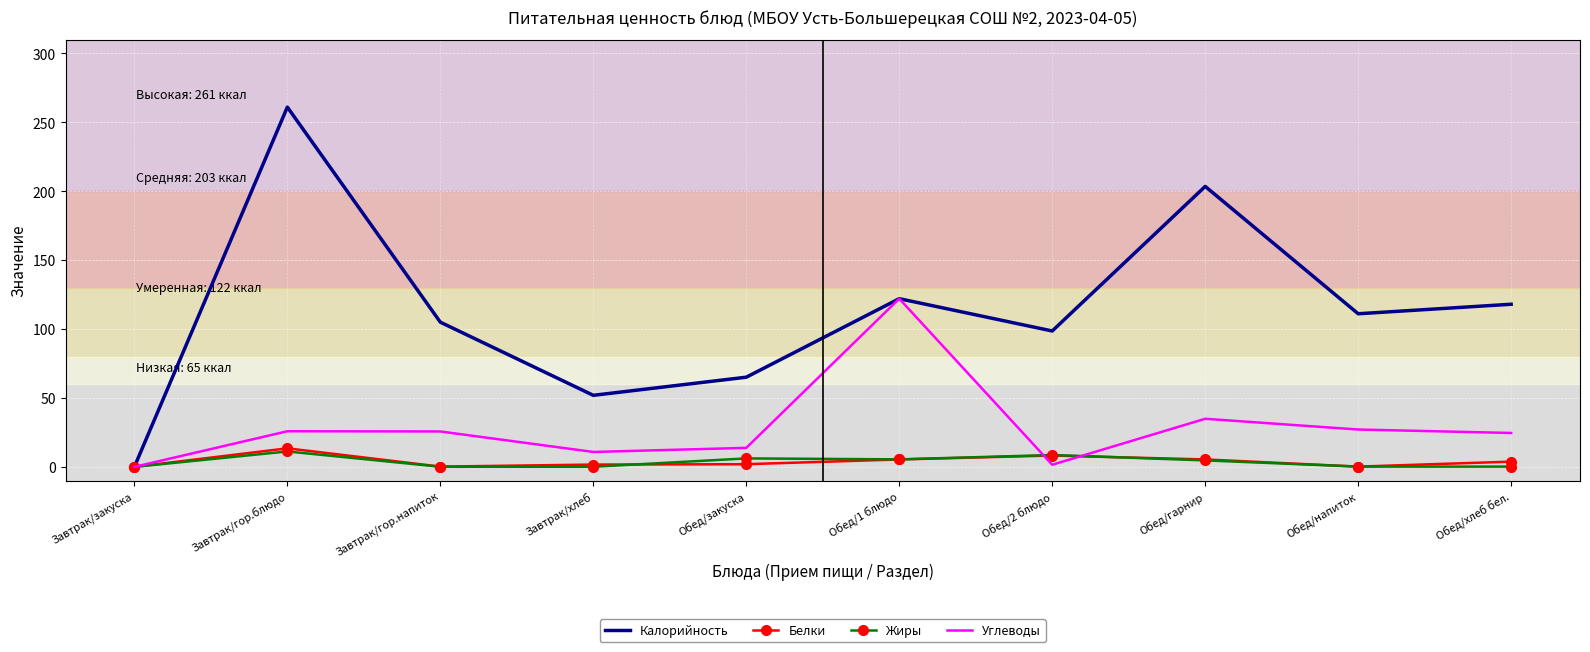

Which category has the lowest value in the Калорийность series?

Завтрак/закуска